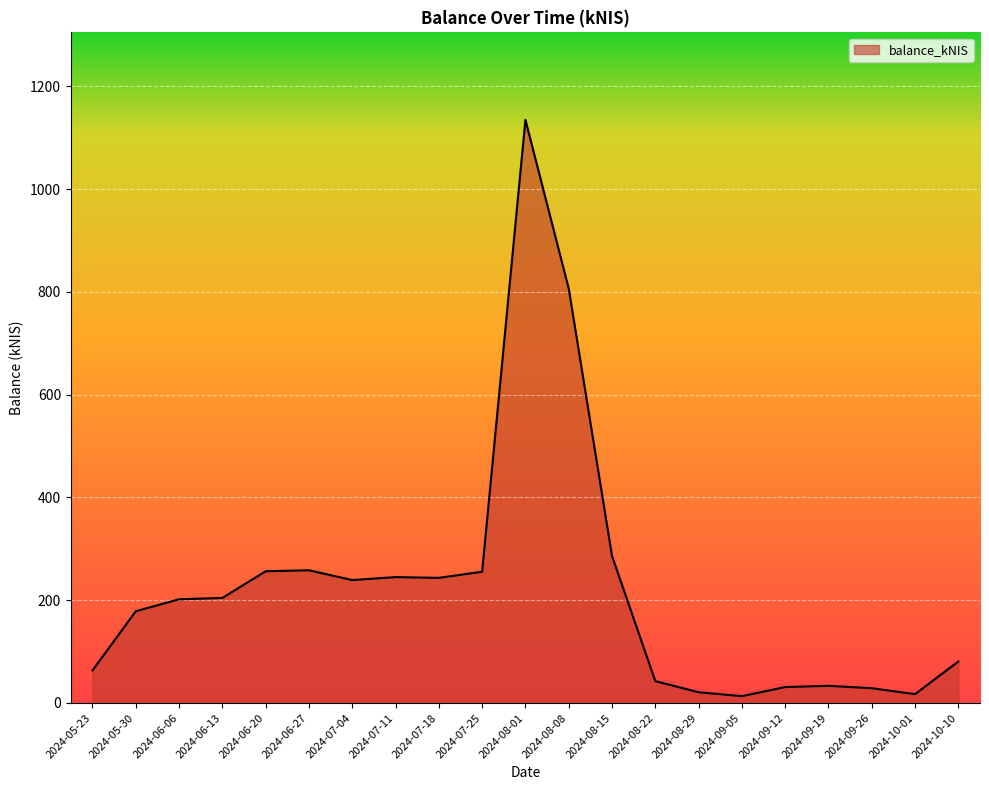

Does the chart have visible grid lines?

Yes